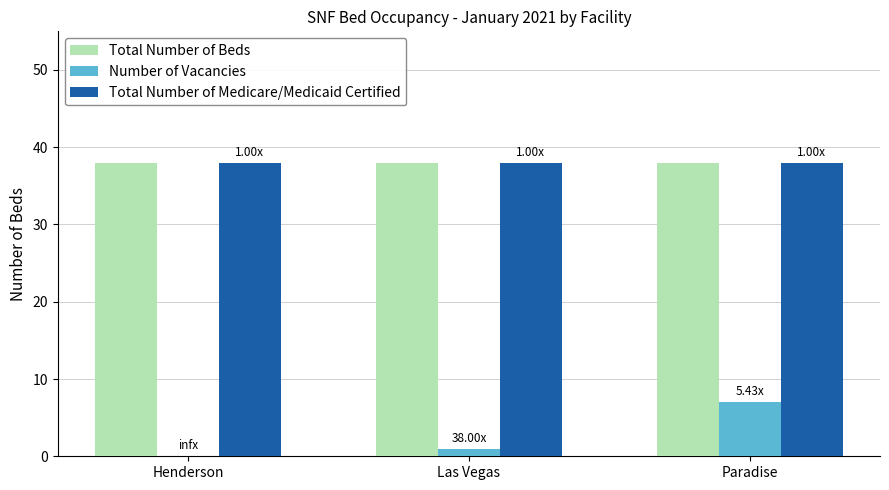

Reading left to right, transcribe all the data shown in this chart.

Total Number of Beds: 38	38	38
Number of Vacancies: 0	1	7
Total Number of Medicare/Medicaid Certified: 38	38	38